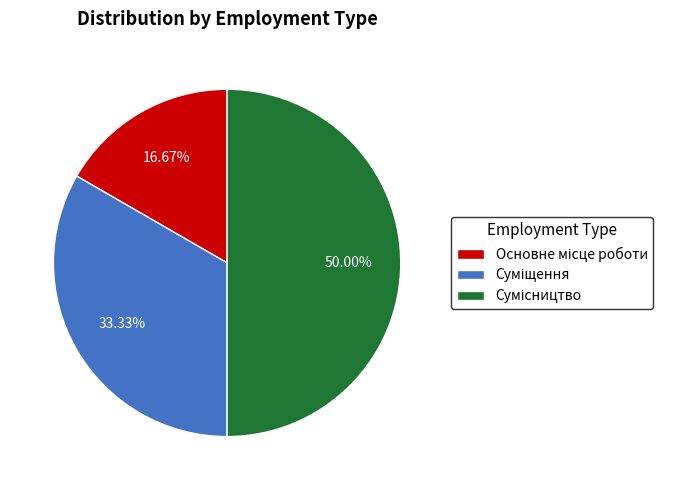

Combined, do Основне місце роботи and Суміщення account for over 50%?

No